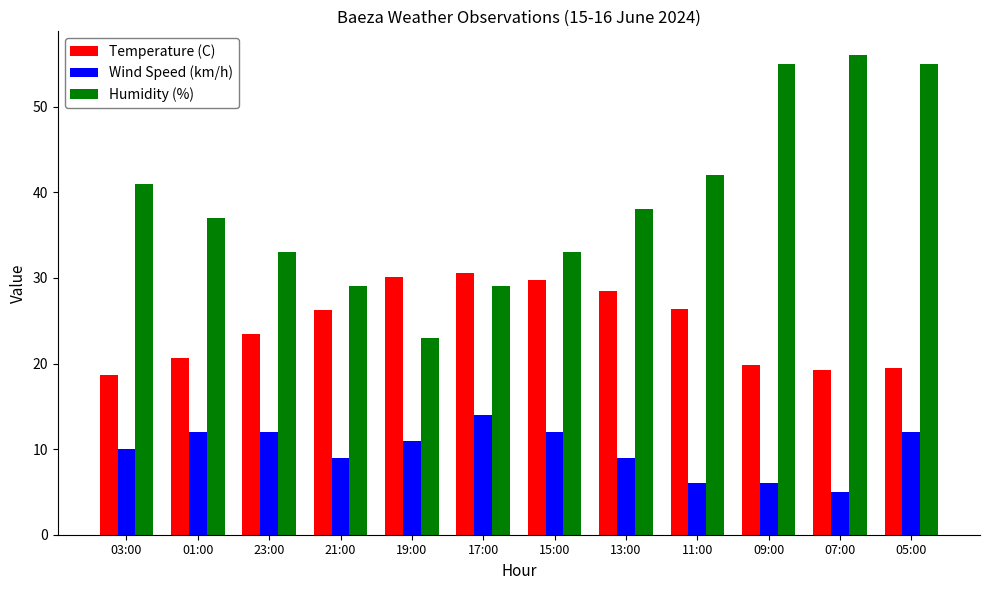

Which series has the largest total across all categories?

Humidity (%)